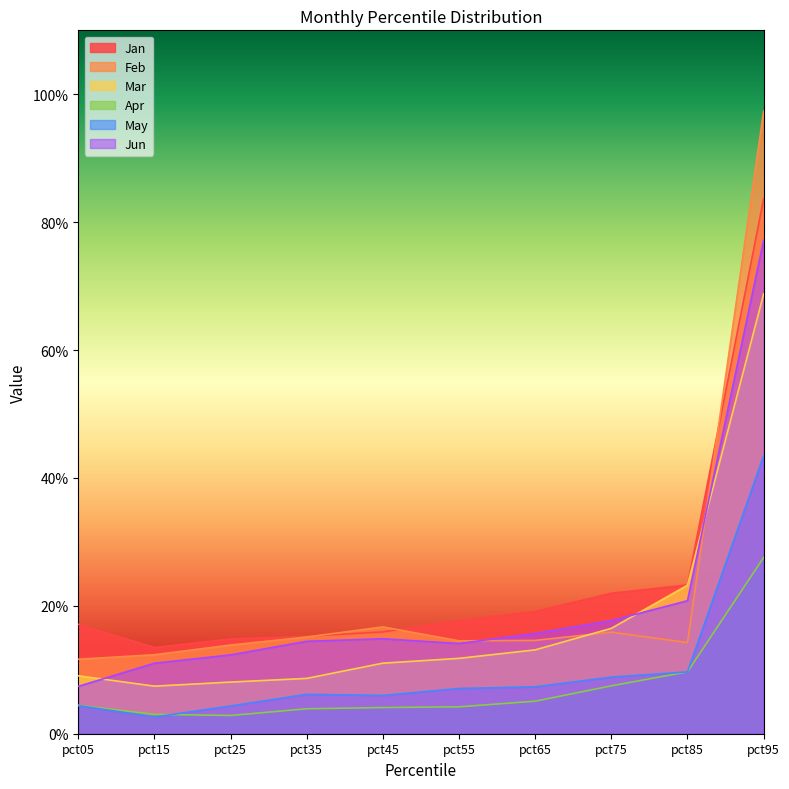

In Jan, how many points are lower than both neighbors (excluding endpoints)?

1